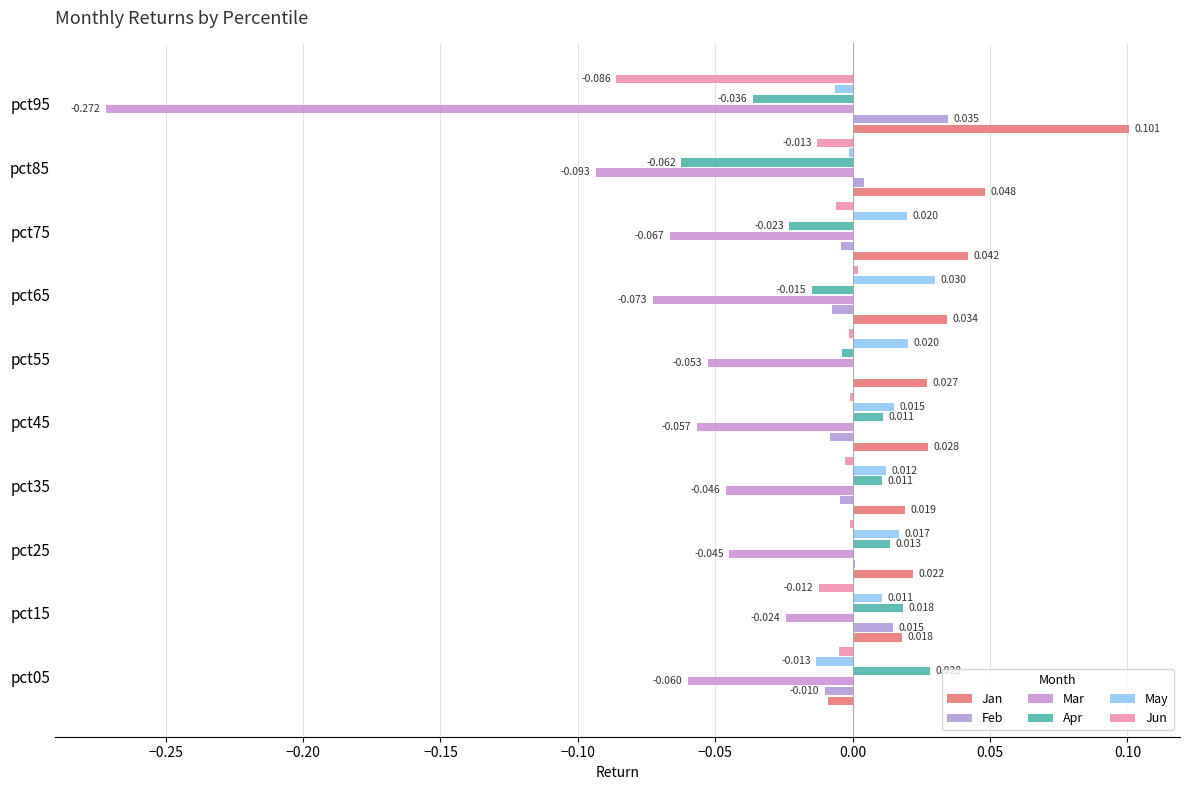

How many data points does each series have?

10